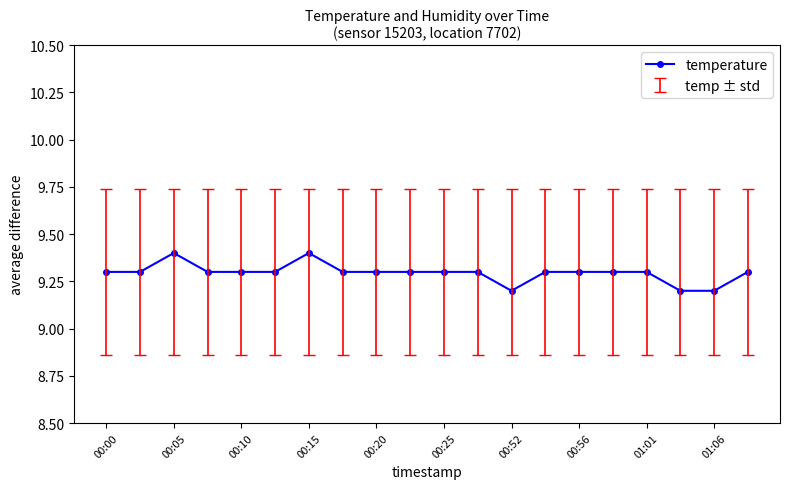

Reading right to left, list all the values displayed in this chart.

9.3	9.2	9.2	9.3	9.3	9.3	9.3	9.2	9.3	9.3	9.3	9.3	9.3	9.4	9.3	9.3	9.3	9.4	9.3	9.3